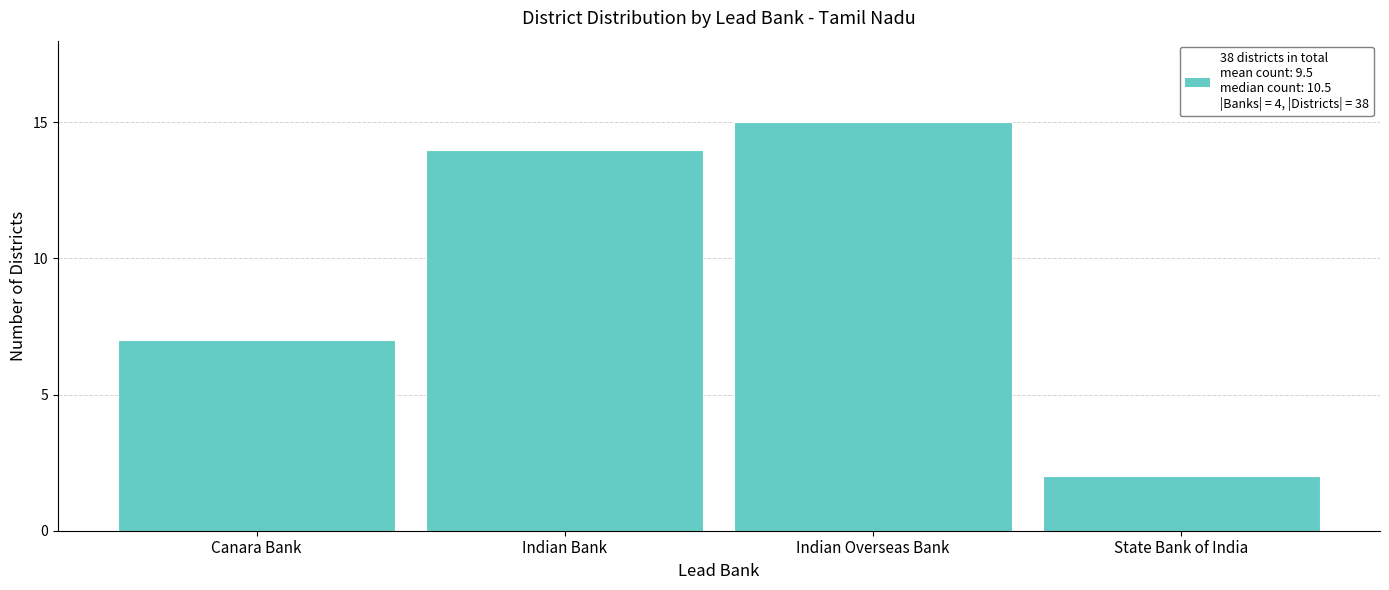

Reading left to right, transcribe all the data shown in this chart.

Canara Bank=7	Indian Bank=14	Indian Overseas Bank=15	State Bank of India=2